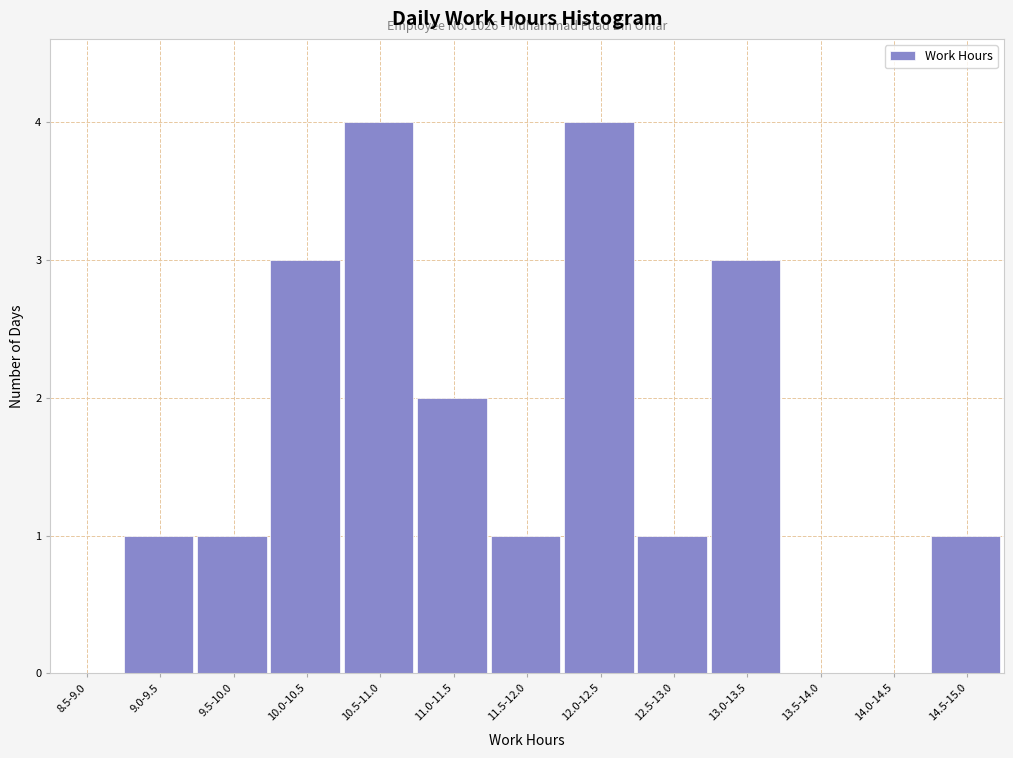

Reading right to left, transcribe all the data shown in this chart.

14.5-15.0=1	14.0-14.5=0	13.5-14.0=0	13.0-13.5=3	12.5-13.0=1	12.0-12.5=4	11.5-12.0=1	11.0-11.5=2	10.5-11.0=4	10.0-10.5=3	9.5-10.0=1	9.0-9.5=1	8.5-9.0=0